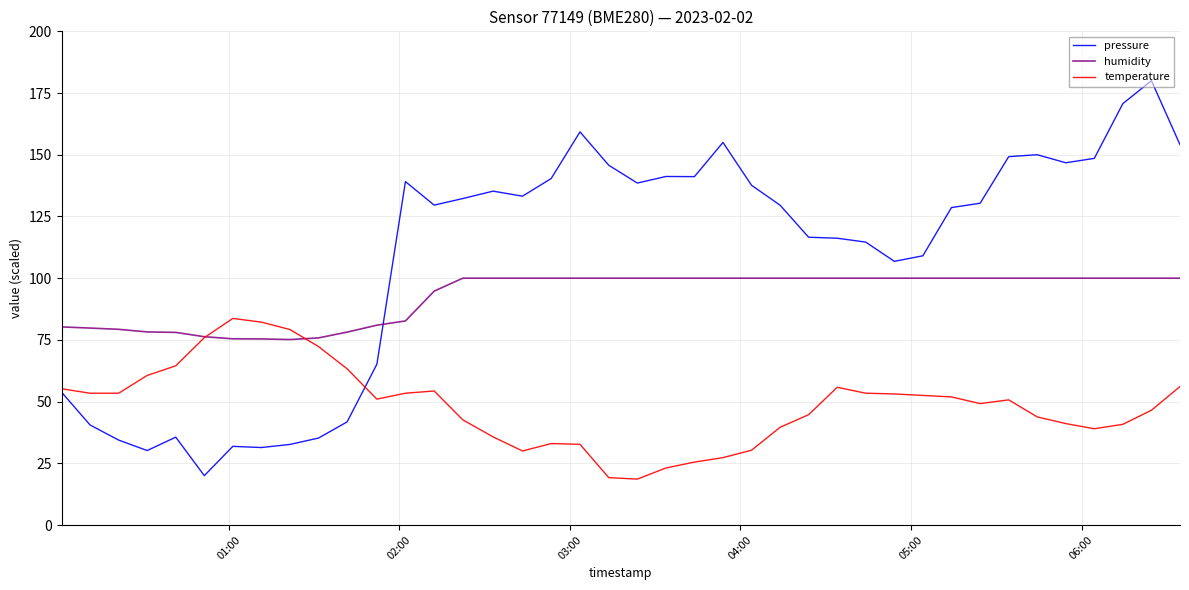

Which series has the widest spread of values?

pressure